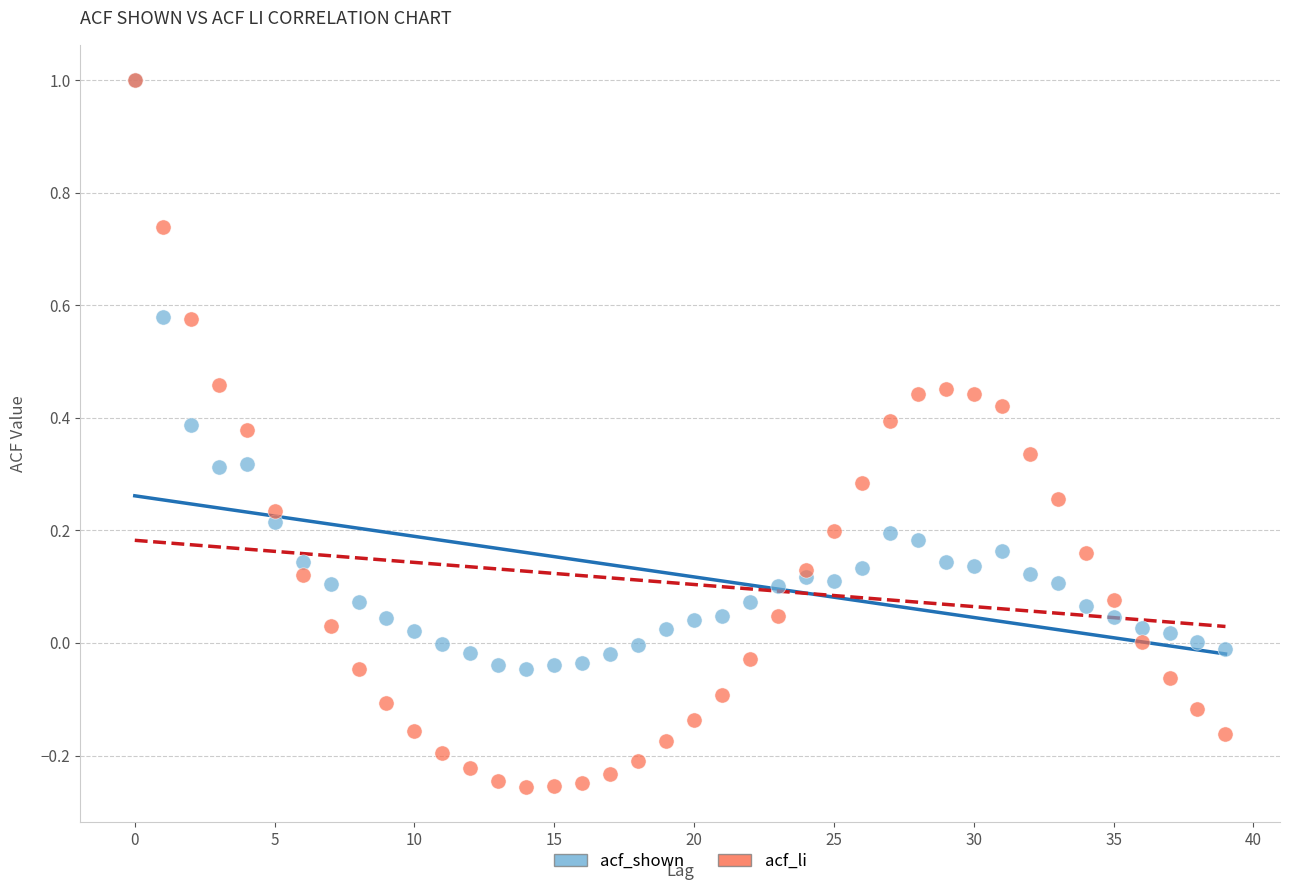

Which series has the widest spread of Y values?

acf_li